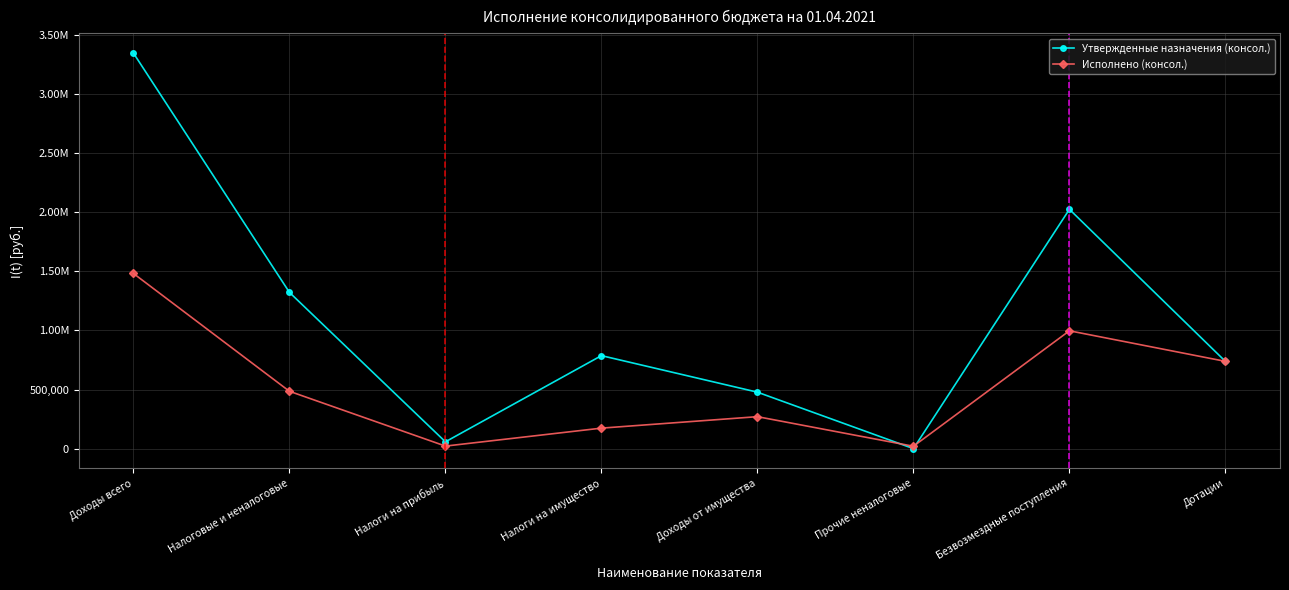

True or false: Исполнено (консол.) has a value of 260508.2 at Налоги на имущество.

False